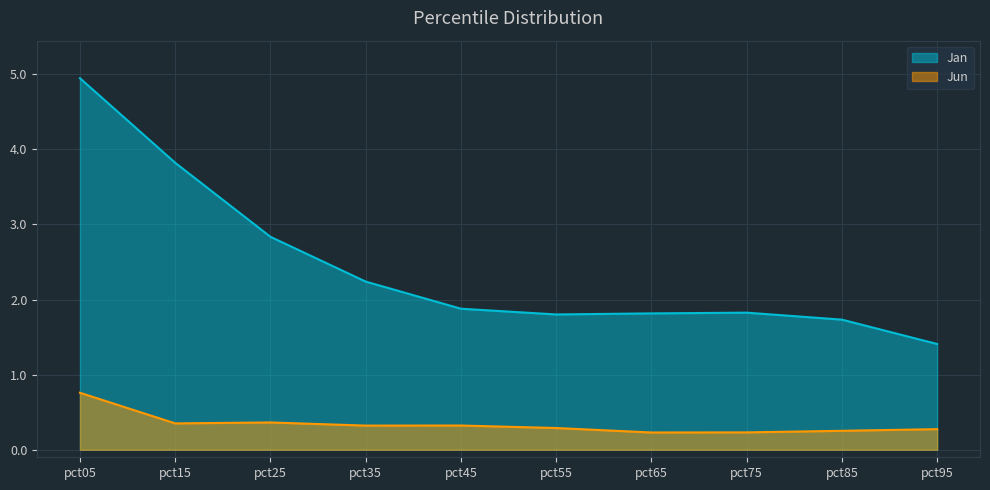

Reading left to right, extract all data points from this chart.

Jan: 4.9	3.8	2.8	2.2	1.9	1.8	1.8	1.8	1.7	1.4
Jun: 0.8	0.4	0.4	0.3	0.3	0.3	0.2	0.2	0.3	0.3